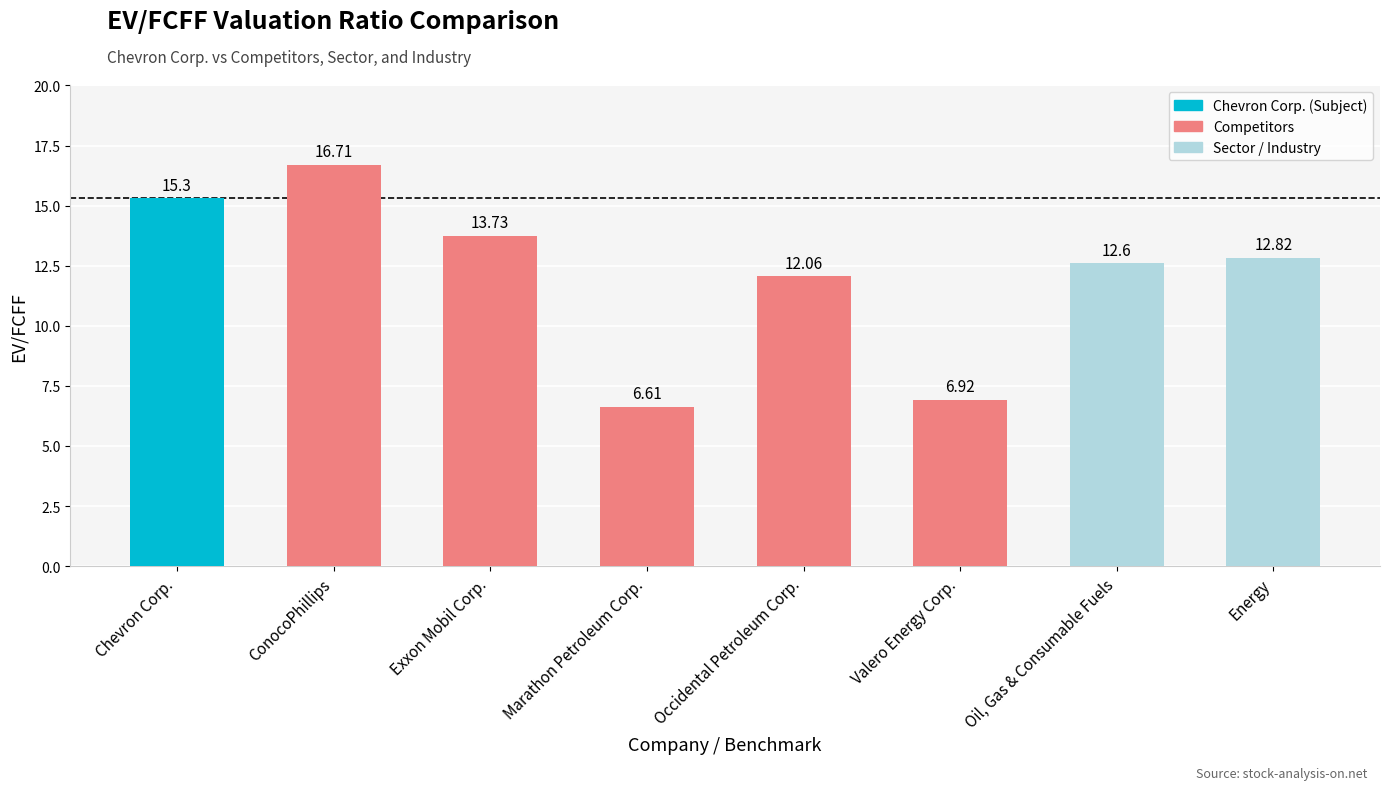

List the labels in order of value, smallest first.

Marathon Petroleum Corp., Valero Energy Corp., Occidental Petroleum Corp., Oil, Gas & Consumable Fuels, Energy, Exxon Mobil Corp., Chevron Corp., ConocoPhillips